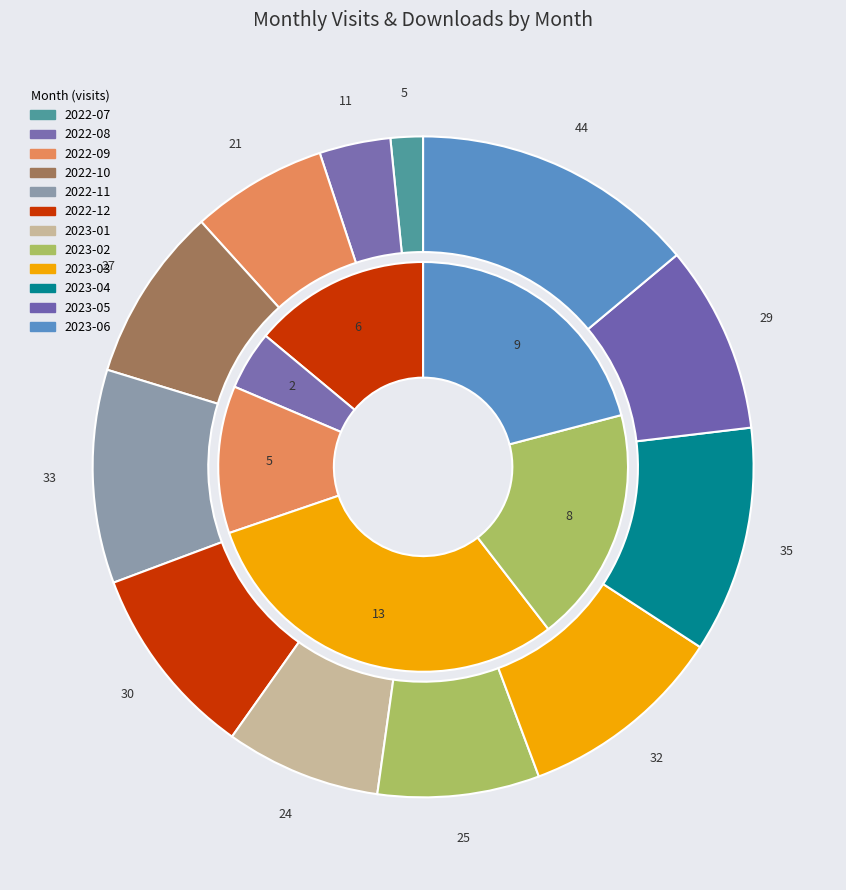

How many segments does this pie chart have?

12